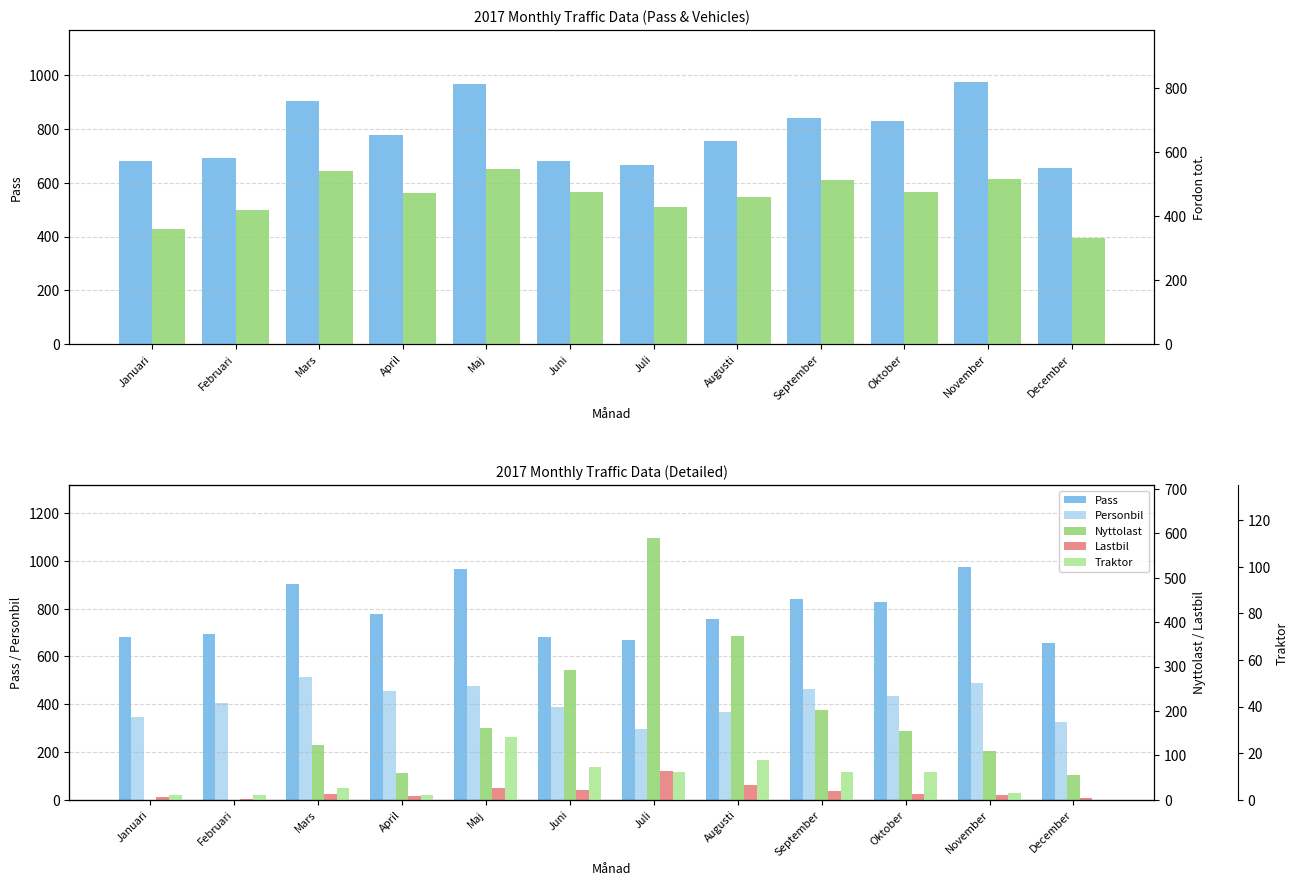

At which label does Traktor reach its peak?

Maj